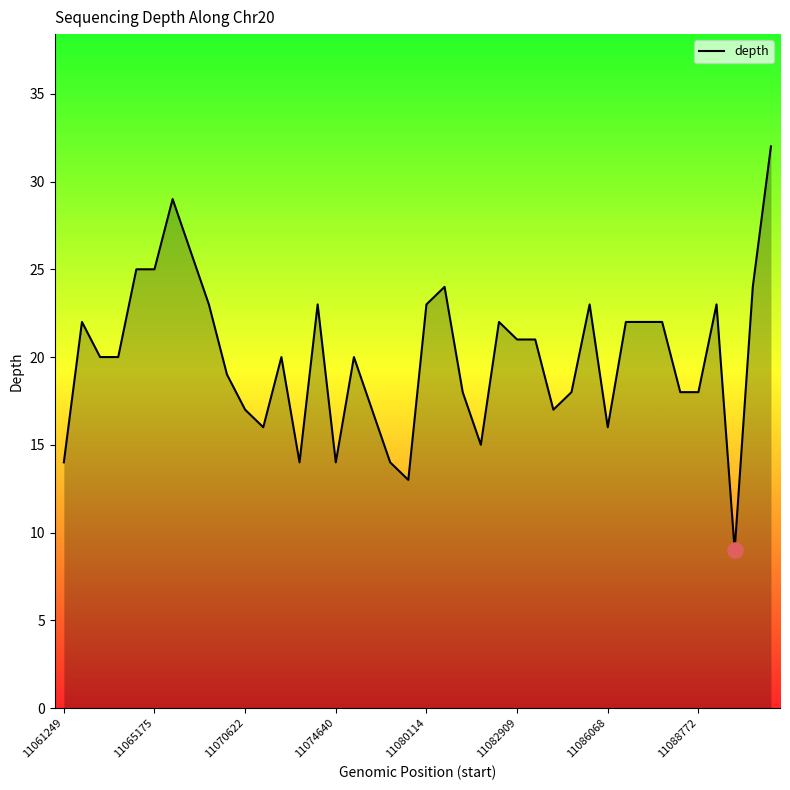

What is the maximum value shown in the chart?

32